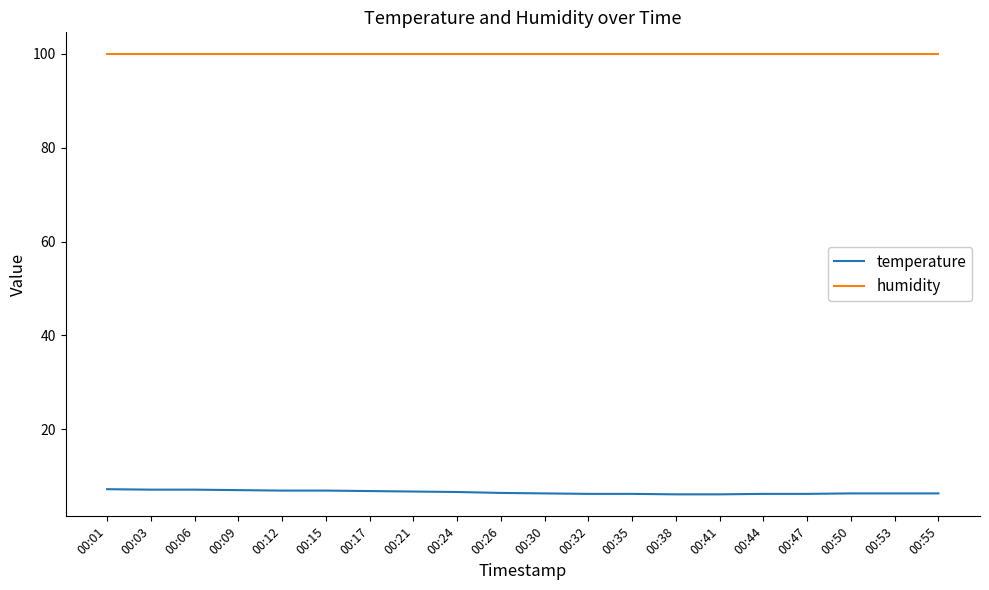

Which series has the largest total across all categories?

humidity